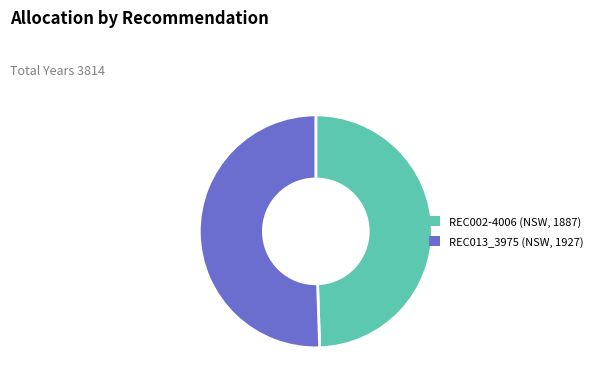

Does any single category account for the majority?

Yes